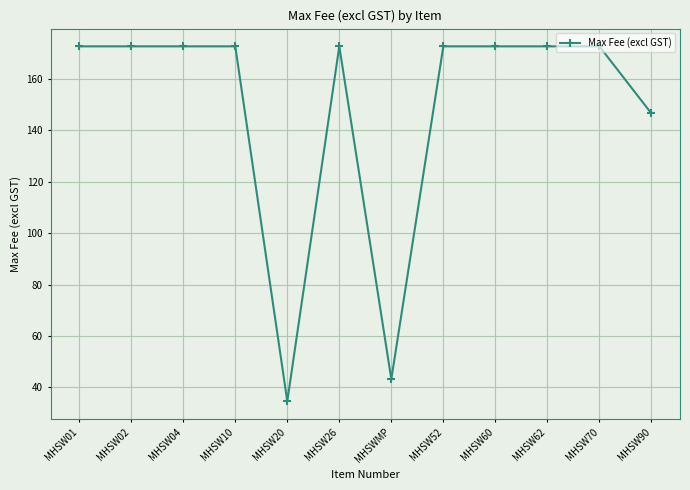

What position from the left is MHSW02?

2